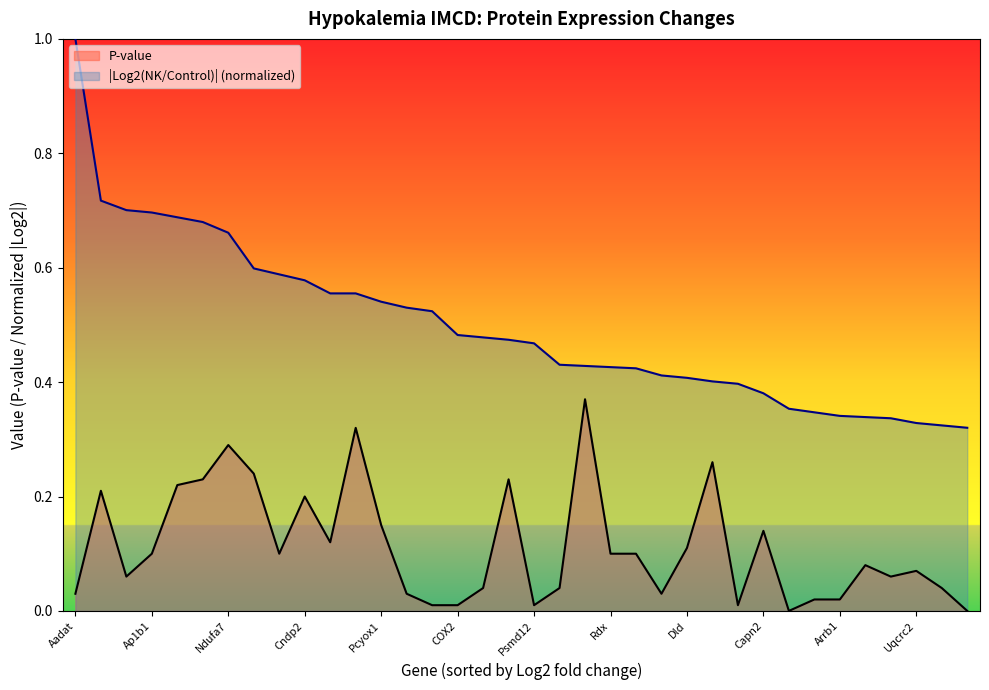

Between Ndufa7 and Iah1, which is larger?

Ndufa7